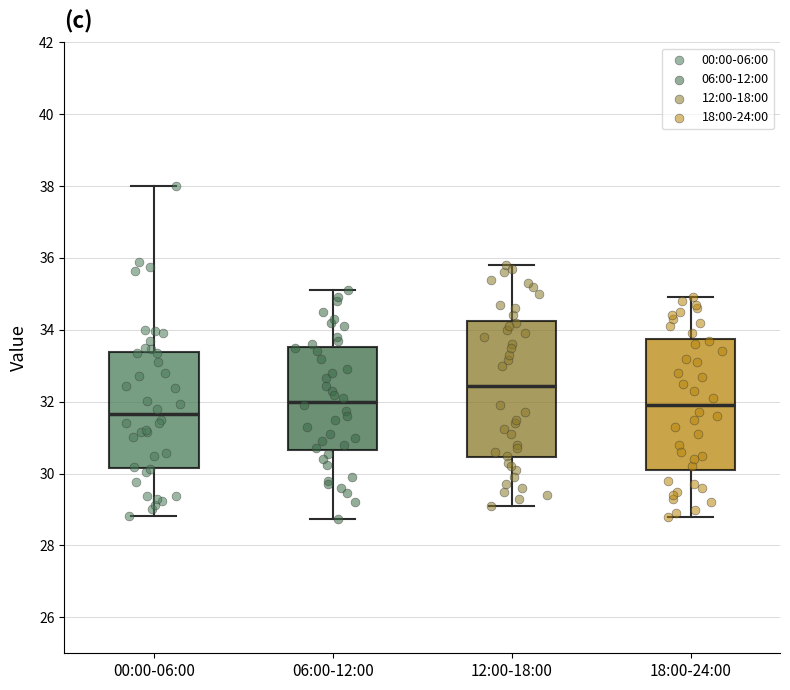

Reading left to right, transcribe this box plot: for each box, give where its median line is, the range the box spans, and where its two whiskers end, as read against the y-axis. The values are not printed on the chart, so give them approximately, as read against the axis.

00:00-06:00: median 31.6, box 30.2 to 33.4, whiskers 28.8 to 38.0
06:00-12:00: median 32.0, box 30.6 to 33.6, whiskers 28.8 to 35.2
12:00-18:00: median 32.4, box 30.4 to 34.2, whiskers 29.2 to 35.8
18:00-24:00: median 32.0, box 30.2 to 33.8, whiskers 28.8 to 35.0